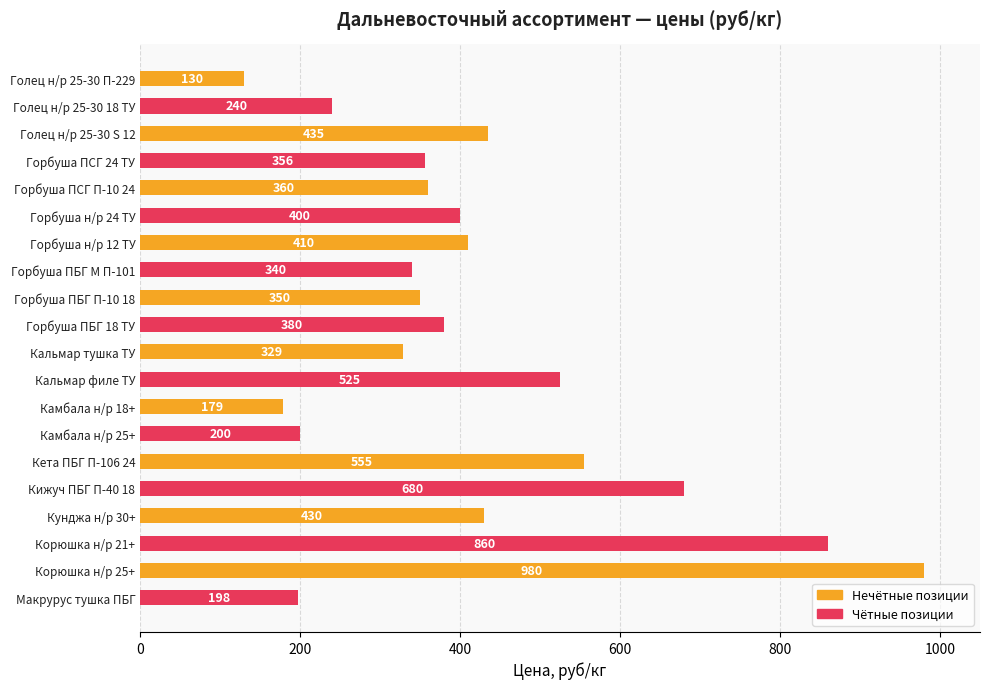

How many data points are less than 380?

10